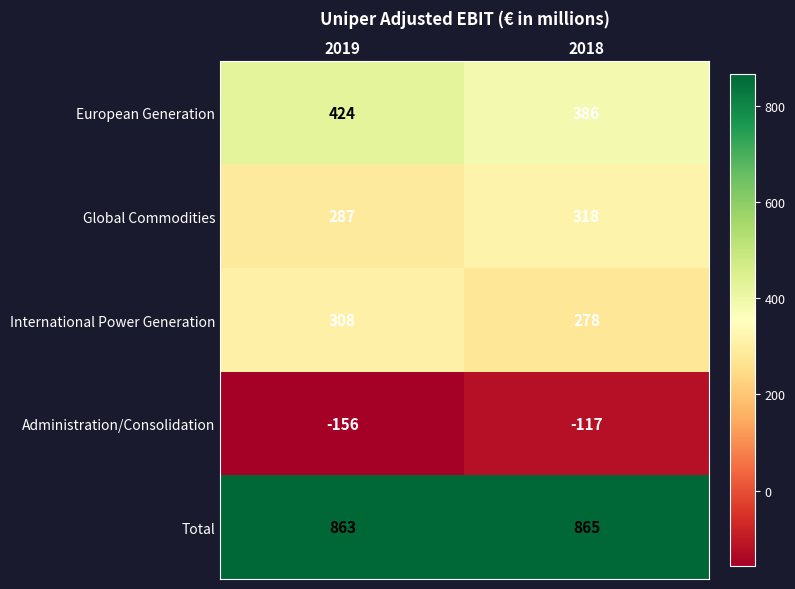

Reading left to right, transcribe all the data shown in this chart.

European Generation: 2019=424	2018=386
Global Commodities: 2019=287	2018=318
International Power Generation: 2019=308	2018=278
Administration/Consolidation: 2019=-156	2018=-117
Total: 2019=863	2018=865